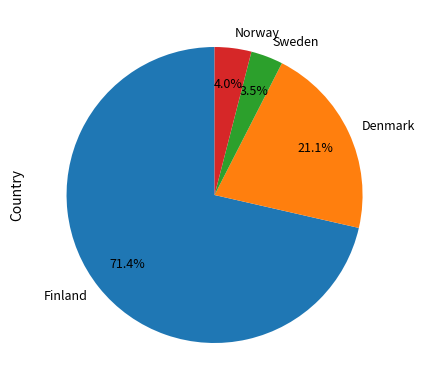

To the nearest percent, what percentage of the pie is Denmark?

21%